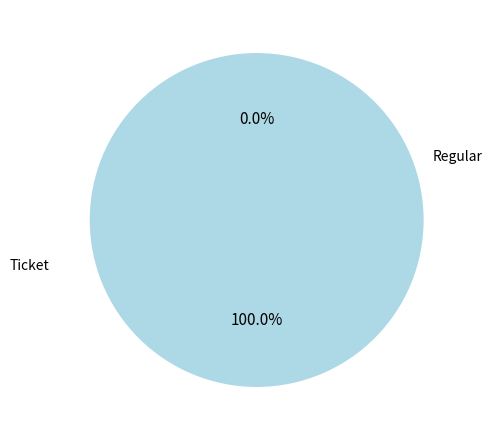

True or false: Regular accounts for 100% of the total.

True